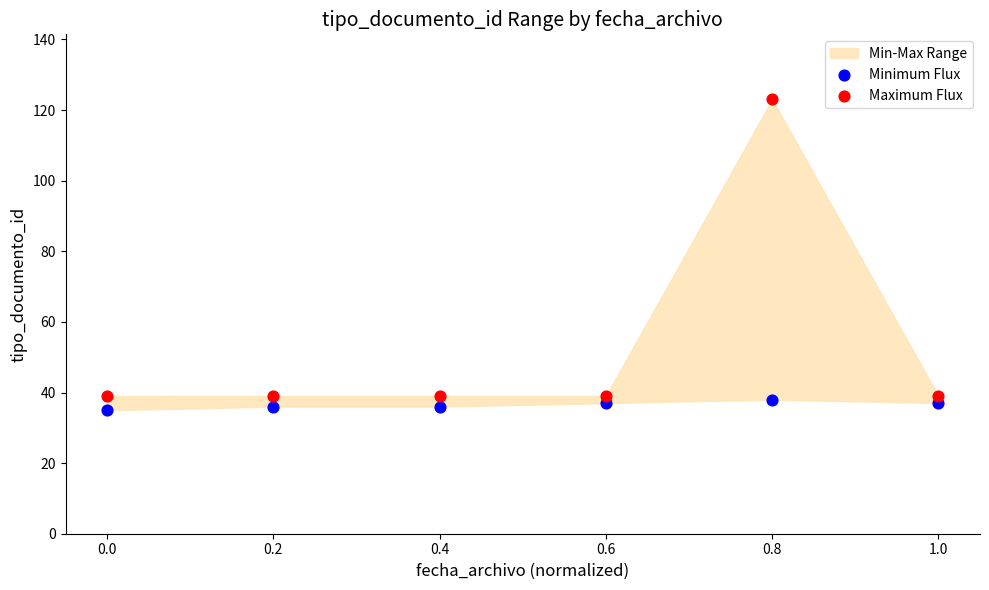

Which series has the largest Y range (max minus min)?

Maximum Flux